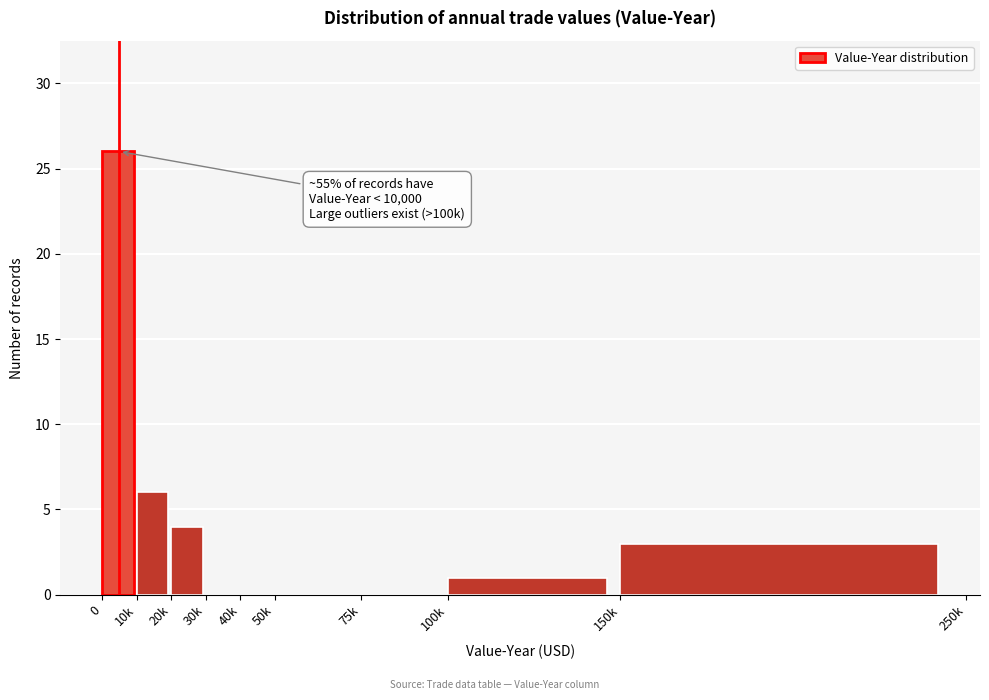

Reading left to right, extract all data points from this chart.

0=26	10k=6	20k=4	30k=0	40k=0	50k=0	75k=0	100k=1	150k=3